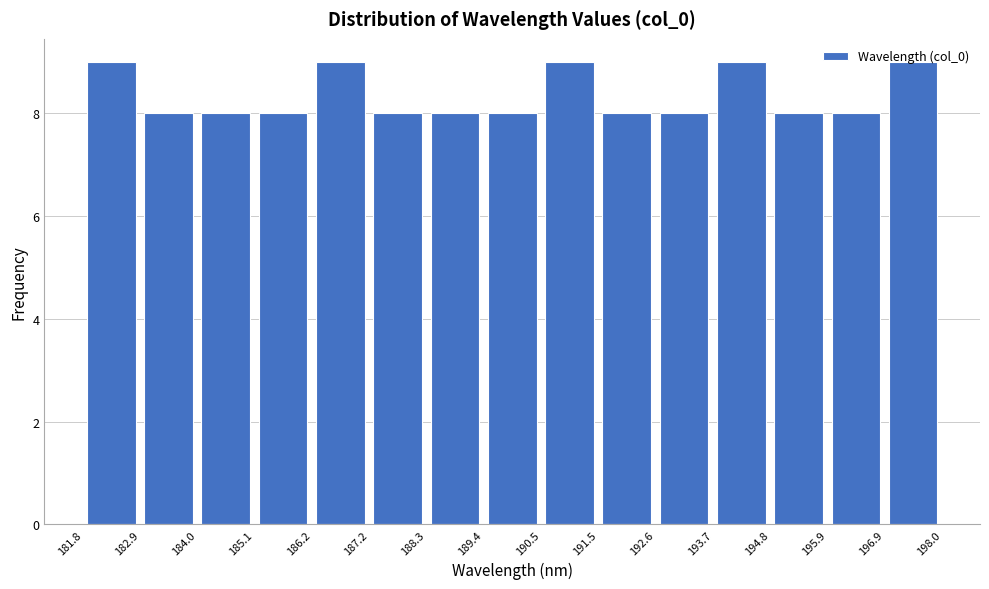

Reading left to right, transcribe this chart: for each bar, give the range it covers on the x-axis and its height. The values are not printed on the chart, so give them approximately, as read against the axis.

181.8 to 182.9: 9
182.9 to 184.0: 8
184.0 to 185.1: 8
185.1 to 186.2: 8
186.2 to 187.2: 9
187.2 to 188.3: 8
188.3 to 189.4: 8
189.4 to 190.5: 8
190.5 to 191.5: 9
191.5 to 192.6: 8
192.6 to 193.7: 8
193.7 to 194.8: 9
194.8 to 195.9: 8
195.9 to 196.9: 8
196.9 to 198.0: 9